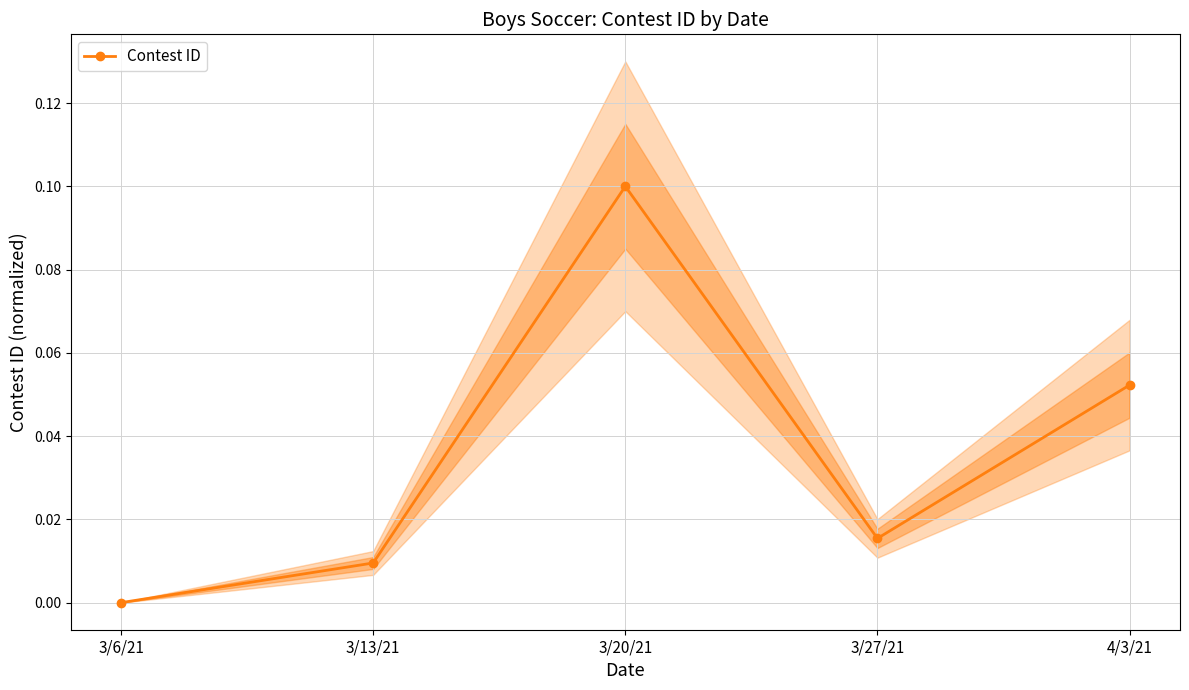

True or false: there are more than 2 points higher than both neighbors.

False